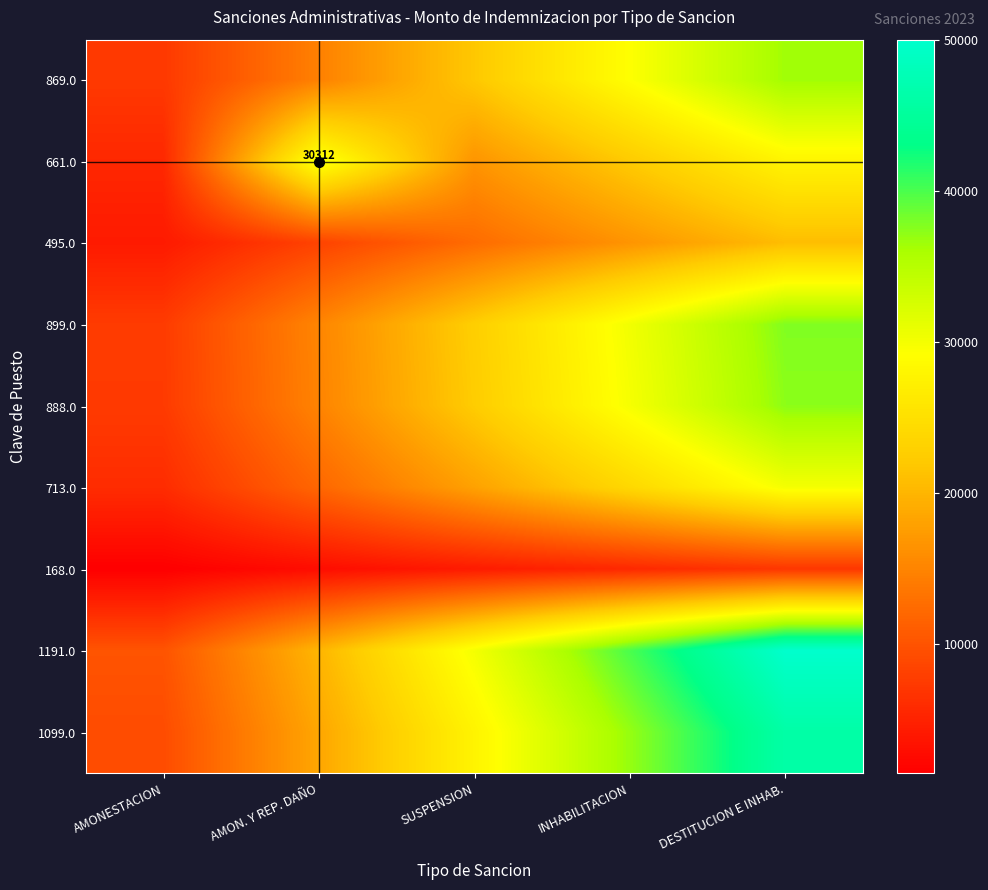

What is the difference between the highest and lowest values at DESTITUCION E INHAB.?

42947.1